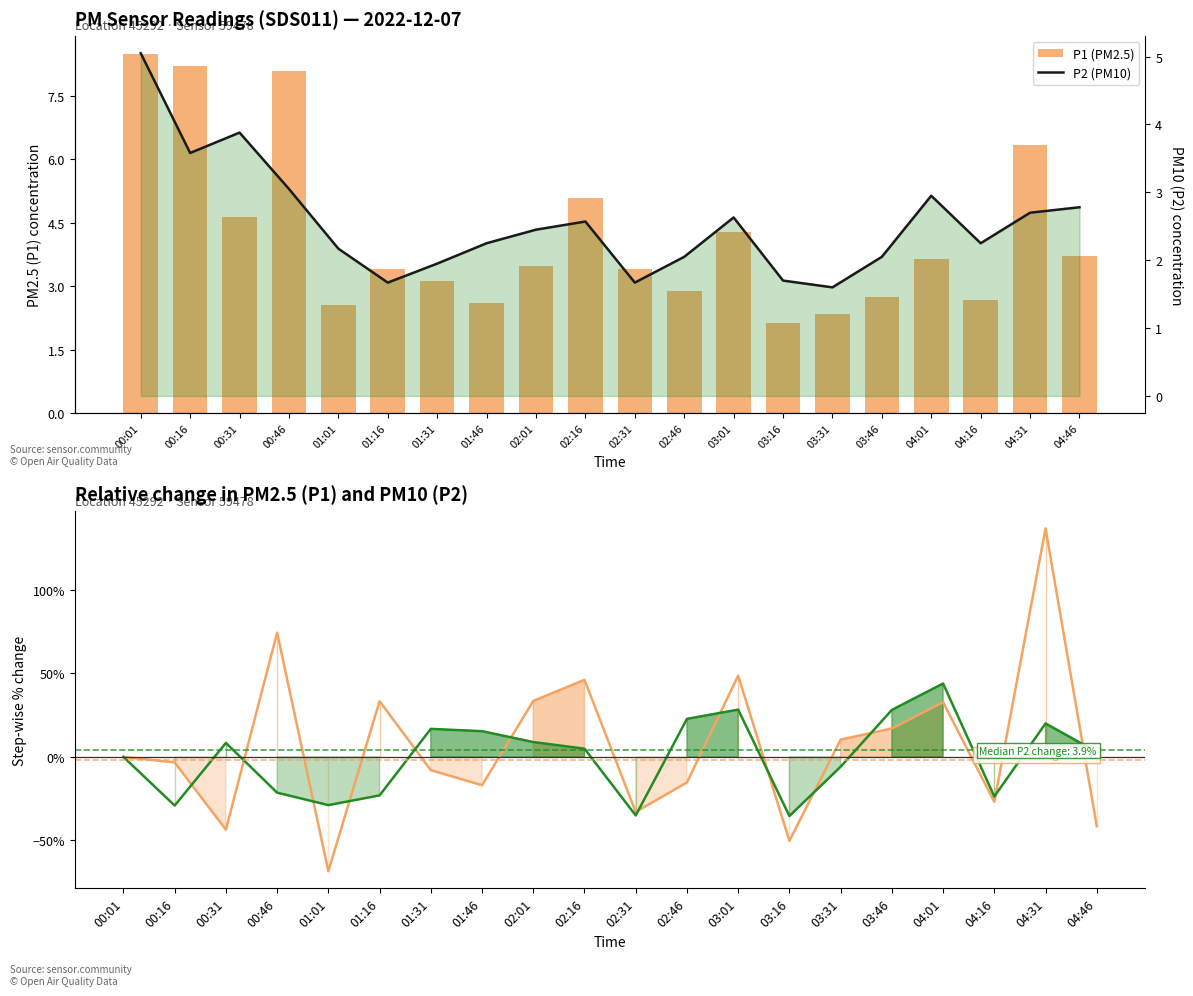

What position from the right is 03:01?

8